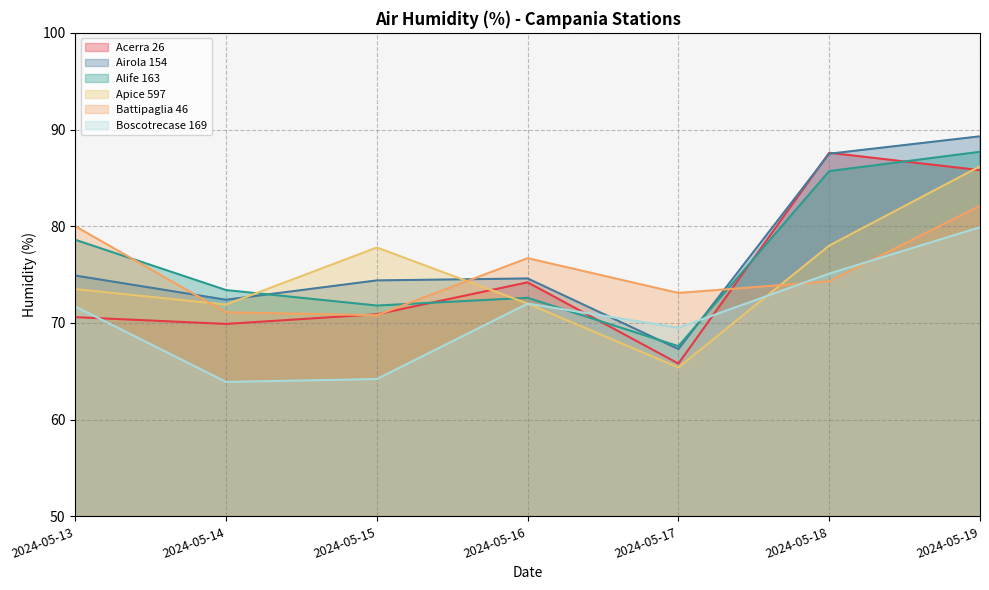

Which label corresponds to the smallest value in the chart?

2024-05-14